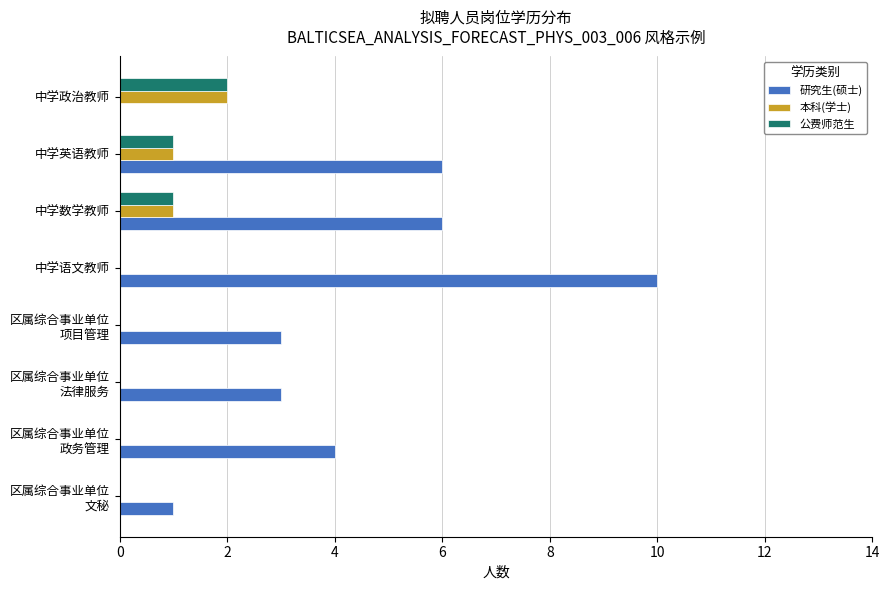

The 公费师范生 series shows 3 at 中学政治教师. True or false?

False